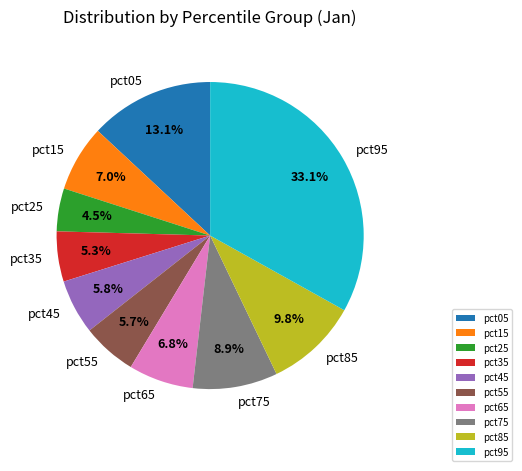

Between pct75 and pct25, which is larger?

pct75